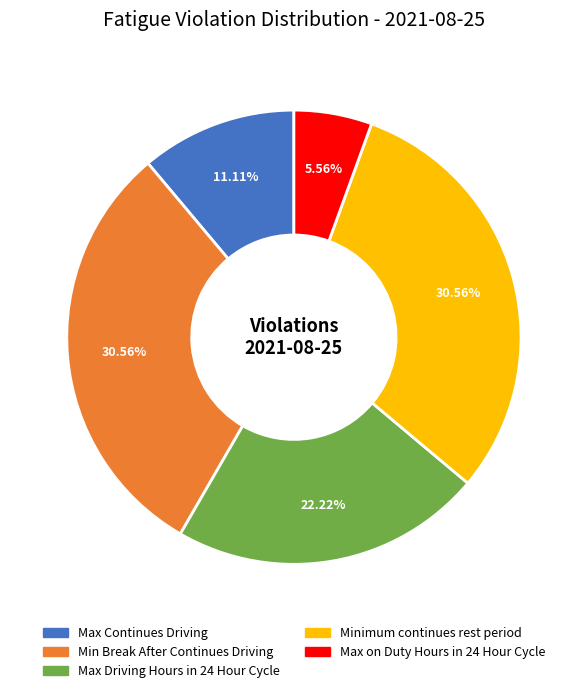

Which has a higher value, Min Break After Continues Driving or Max Continues Driving?

Min Break After Continues Driving